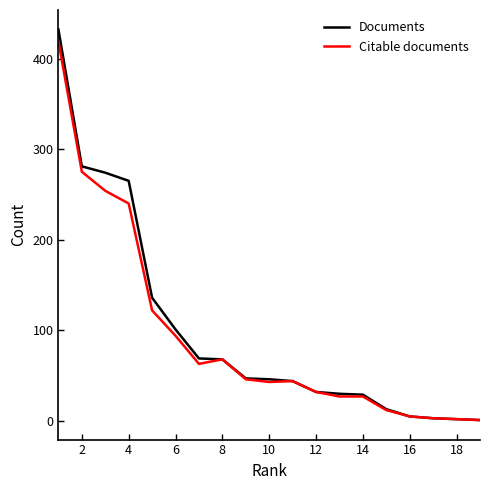

How many values in the Documents series are below 46?

9